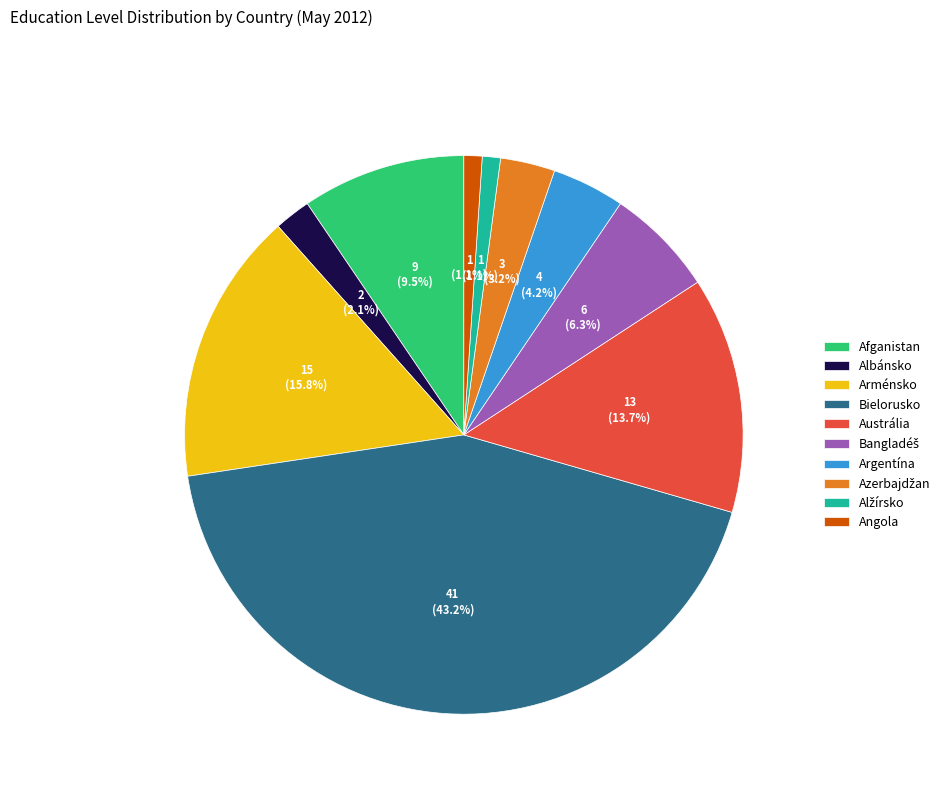

What is the largest slice in the pie chart?

Bielorusko